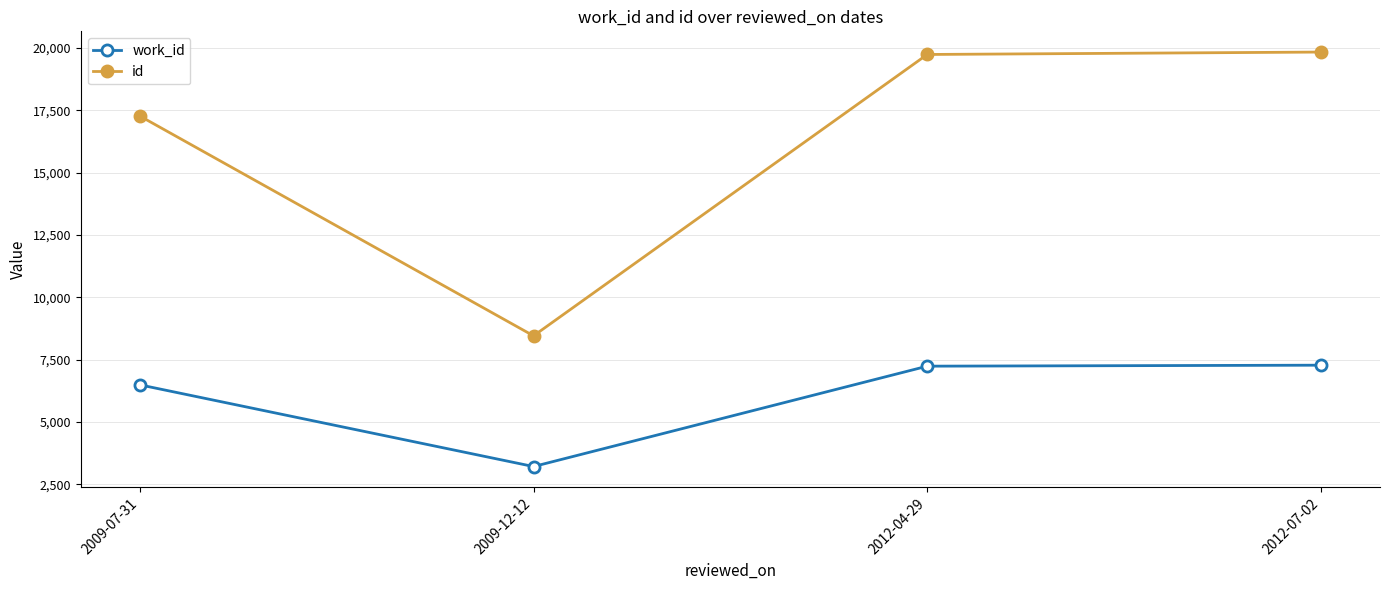

What are all the series names shown in the legend?

work_id, id